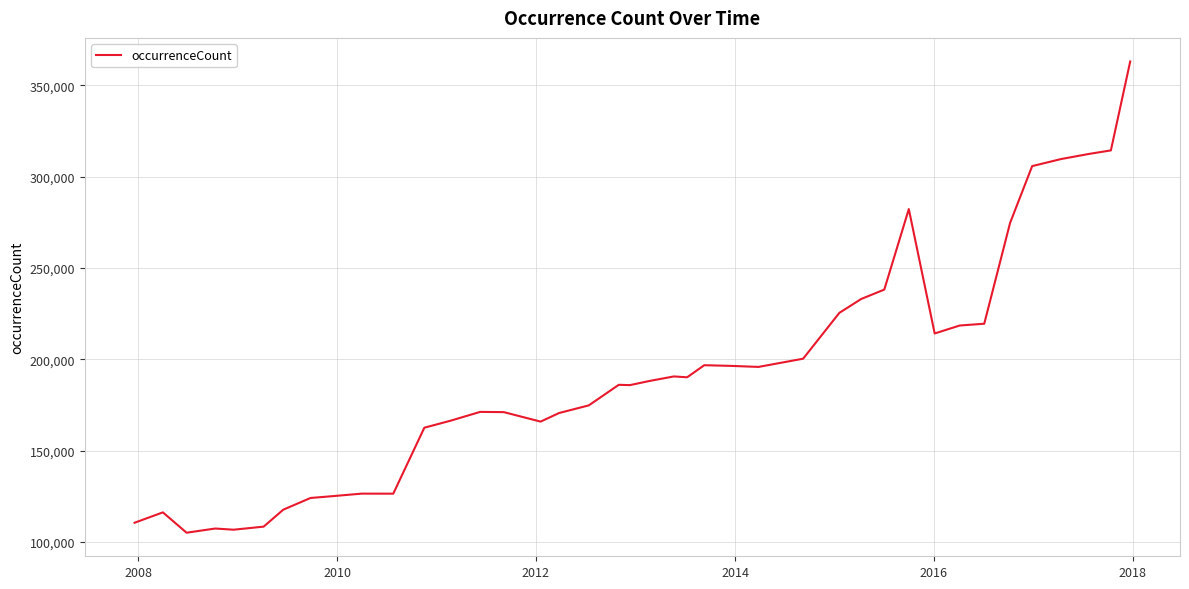

What is the difference between the maximum and minimum values?

258015